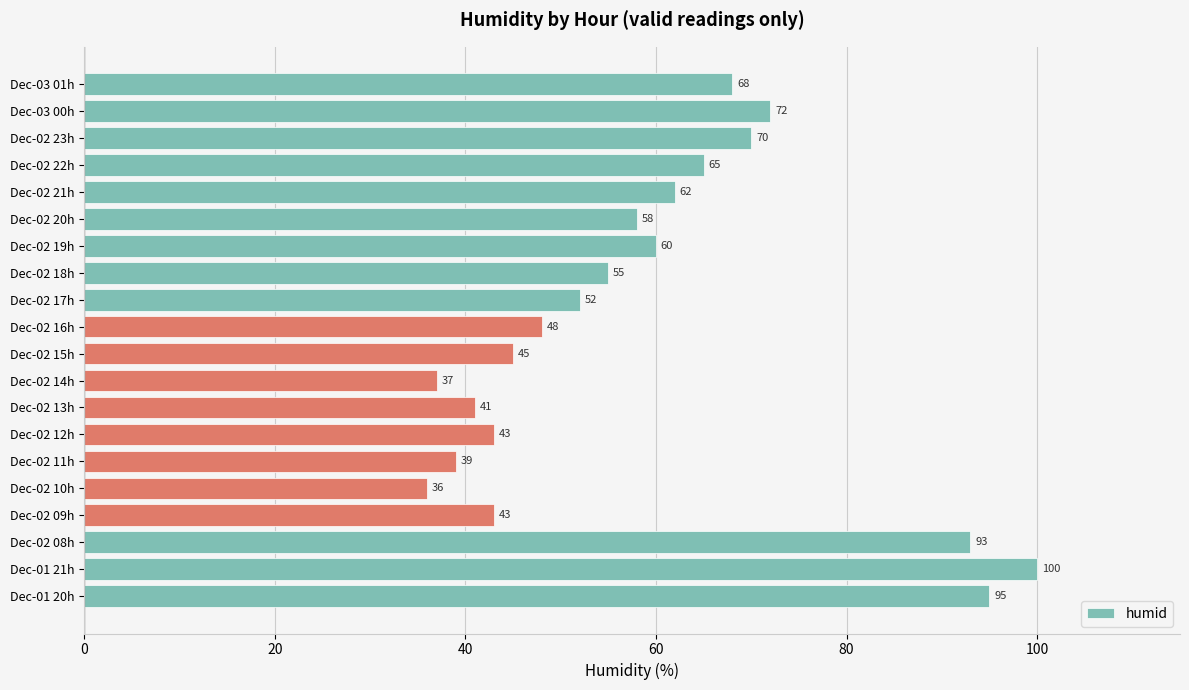

The value at Dec-02 12h is 18. True or false?

False